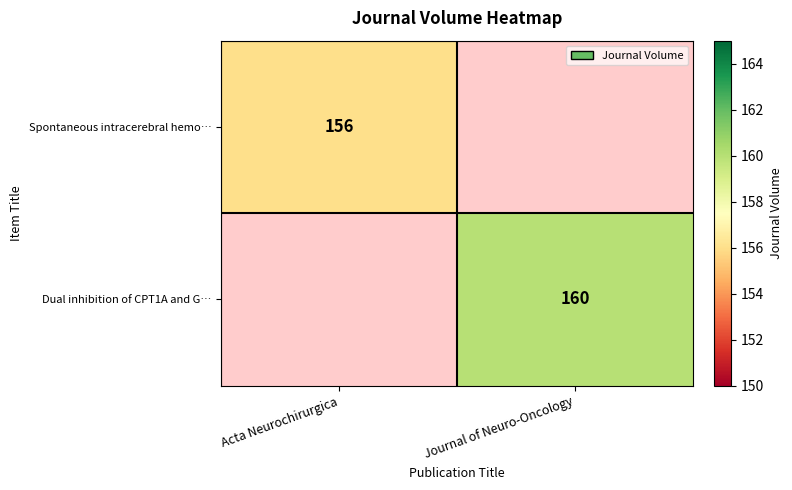

True or false: Dual inhibition of CPT1A and G… has a value of 160 at Journal of Neuro-Oncology.

True